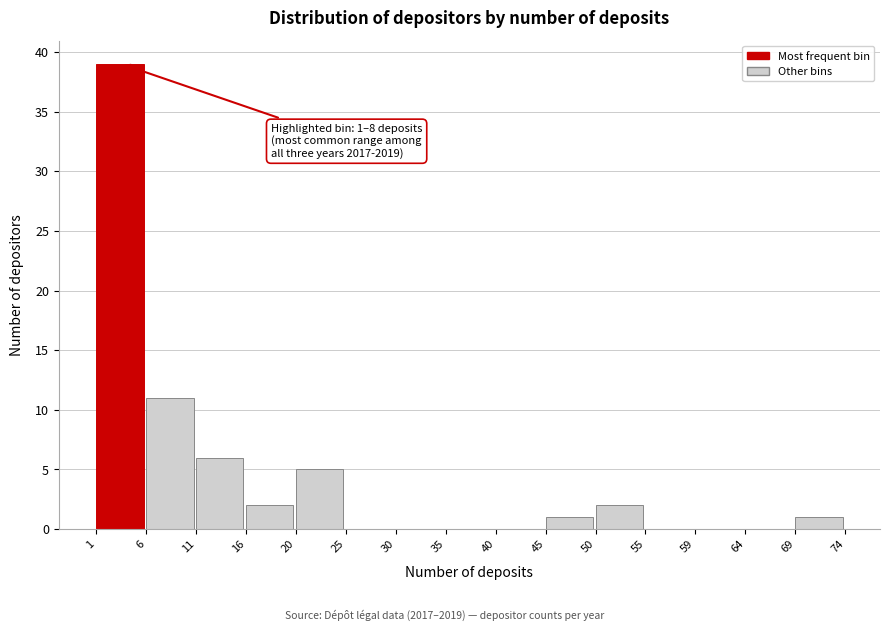

Over which range of the x-axis is the bar tallest?

1 to 6